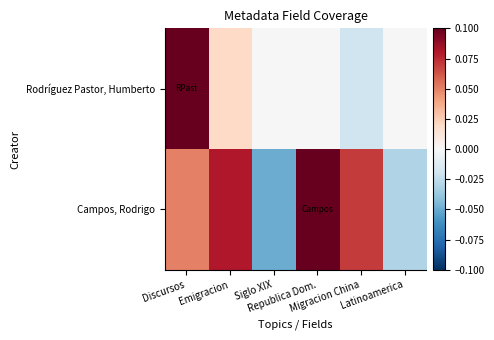

At how many categories does at least one series exceed 0?

4